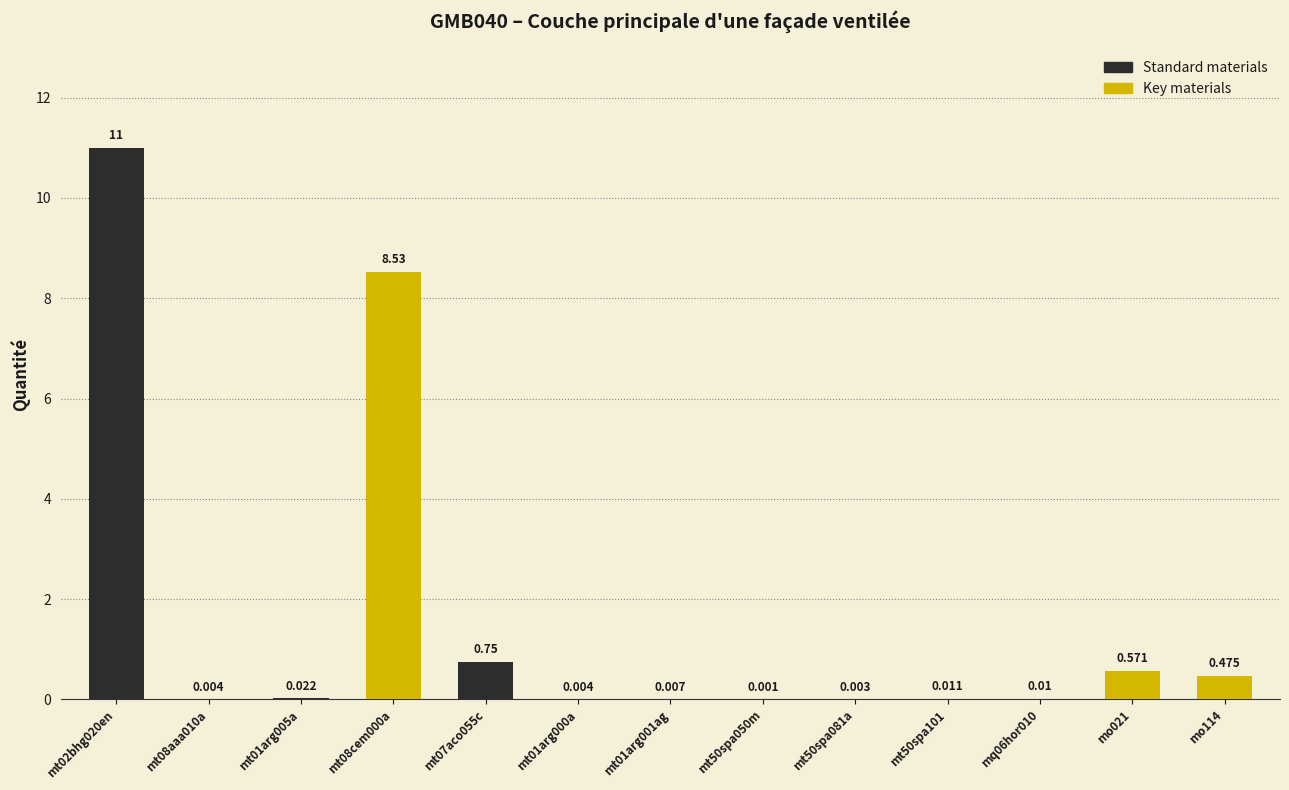

How many bars are there in total?

13